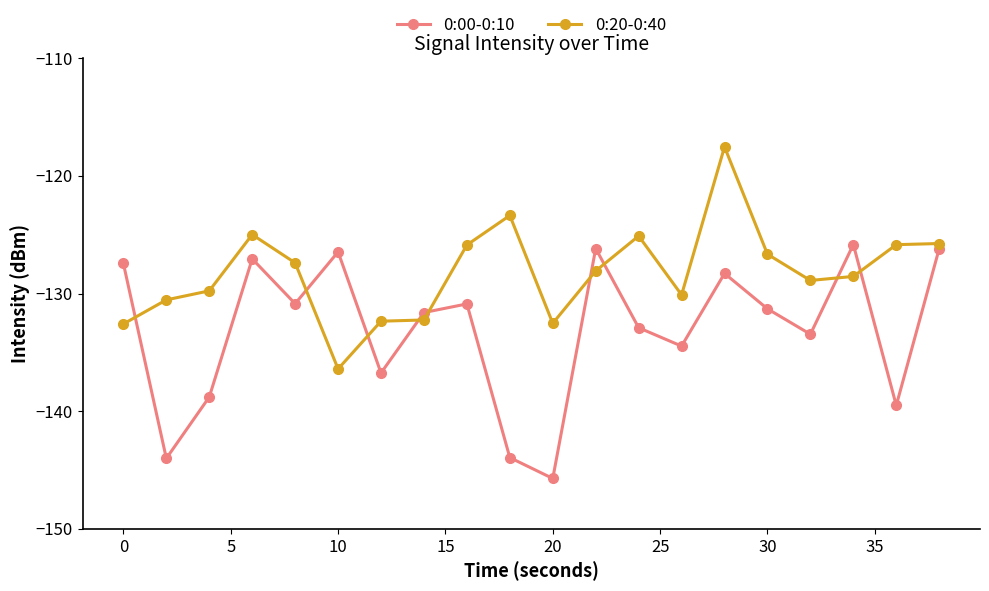

What is the value of the 0:20-0:40 point at the 3rd from the left?

-129.8